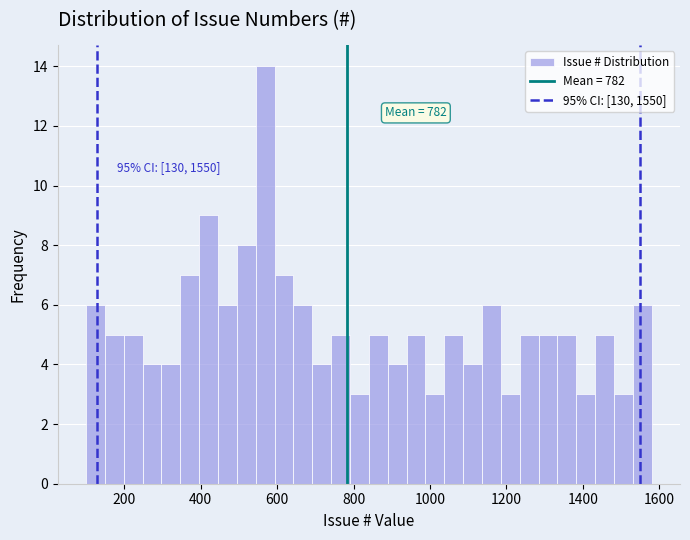

Read against the x-axis, roughly where is the centre of the tallest bar?

560